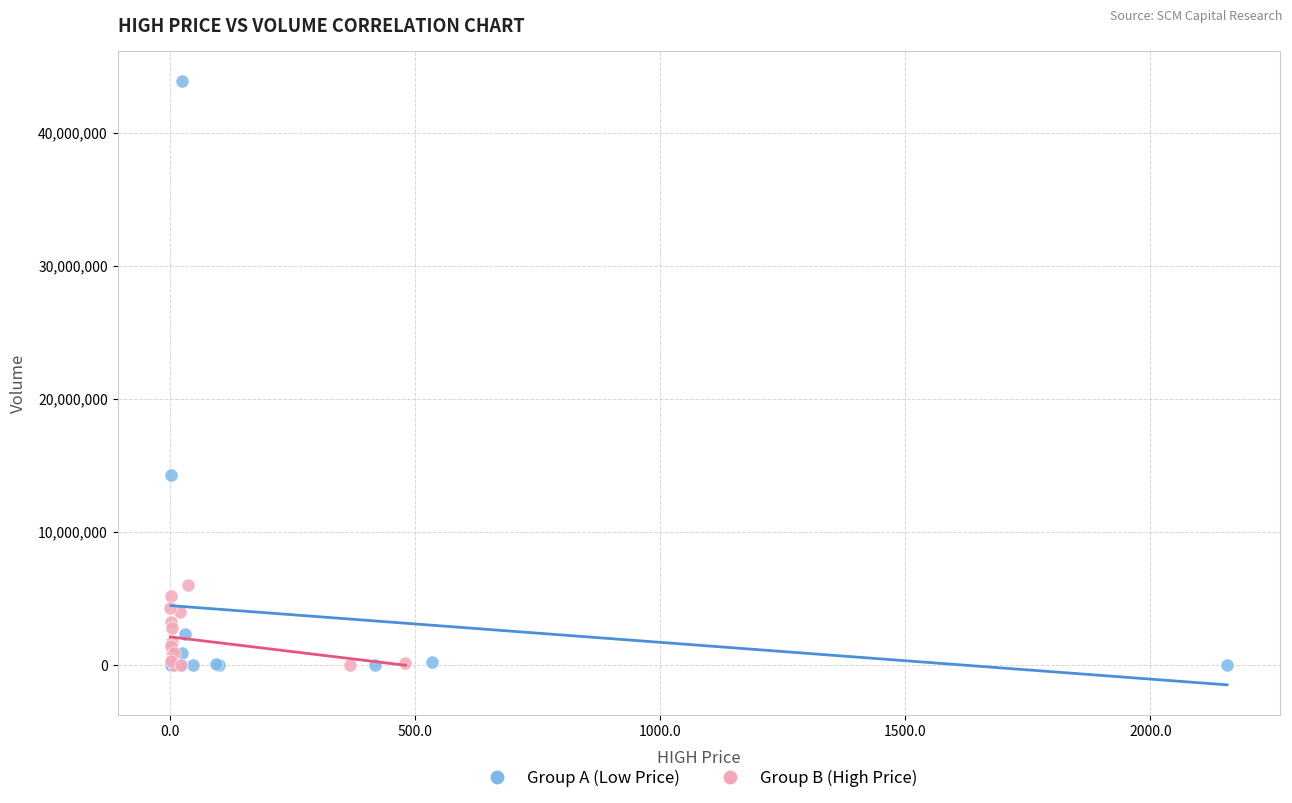

Which series has the widest spread of Y values?

Group A (Low Price)